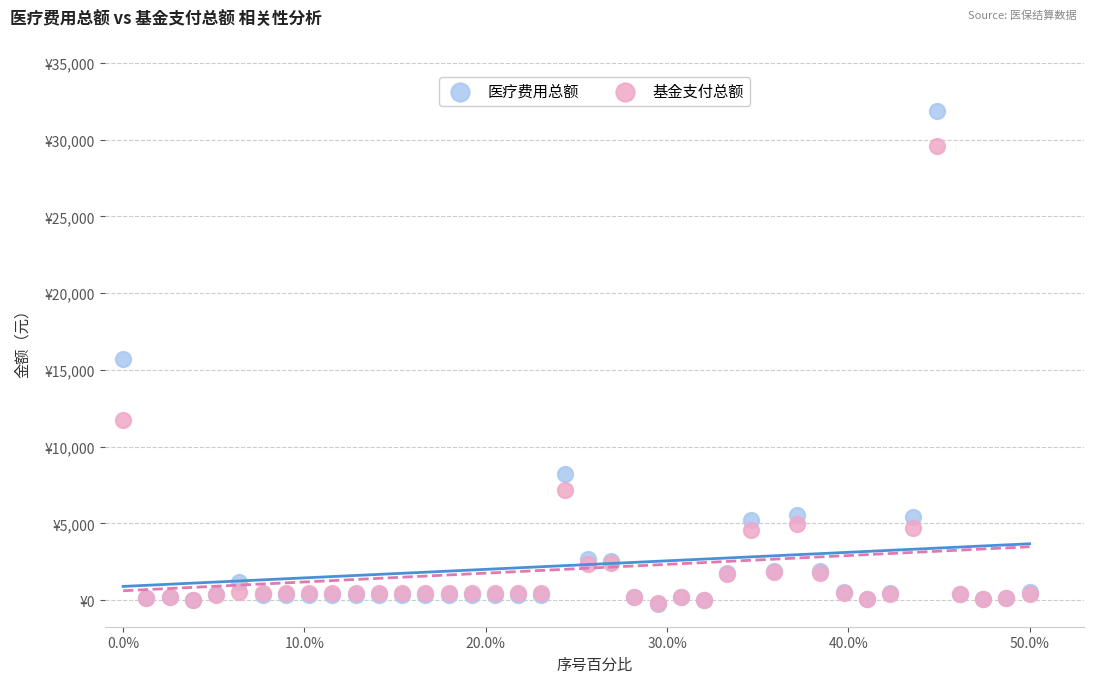

What are all the series names shown in the legend?

医疗费用总额, 基金支付总额